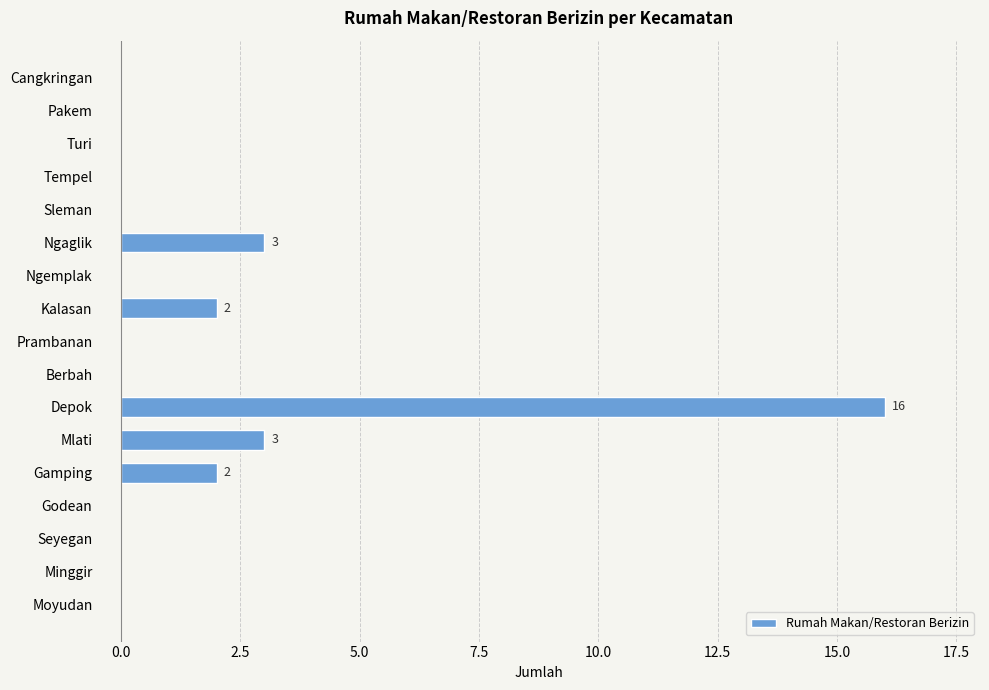

Between Depok and Minggir, which is larger?

Depok